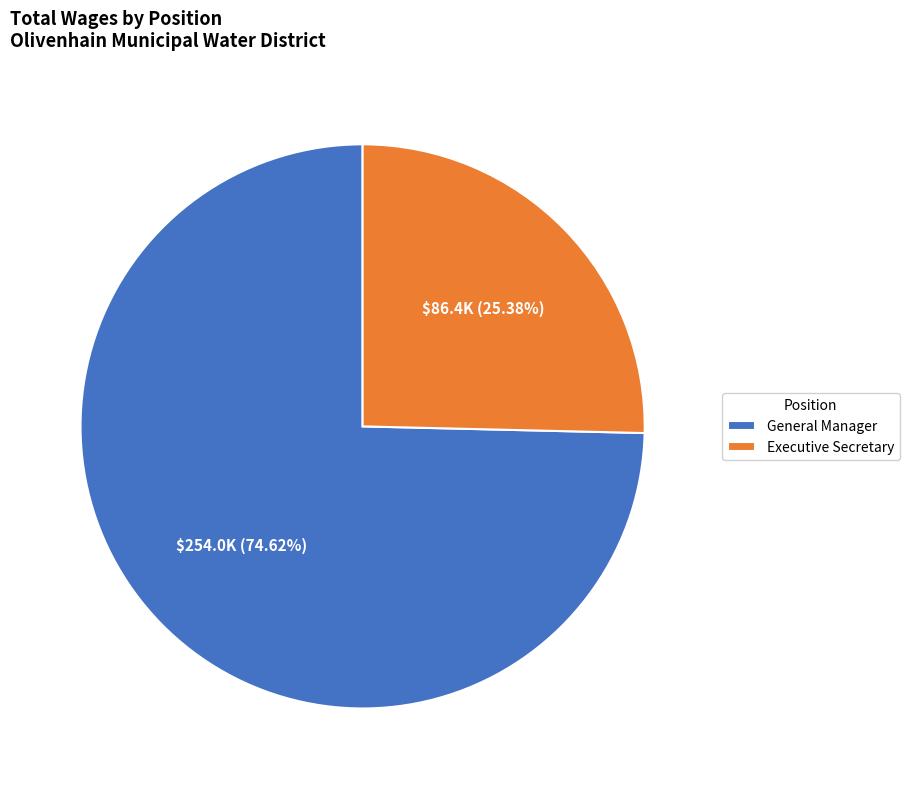

Does any single category account for the majority?

Yes